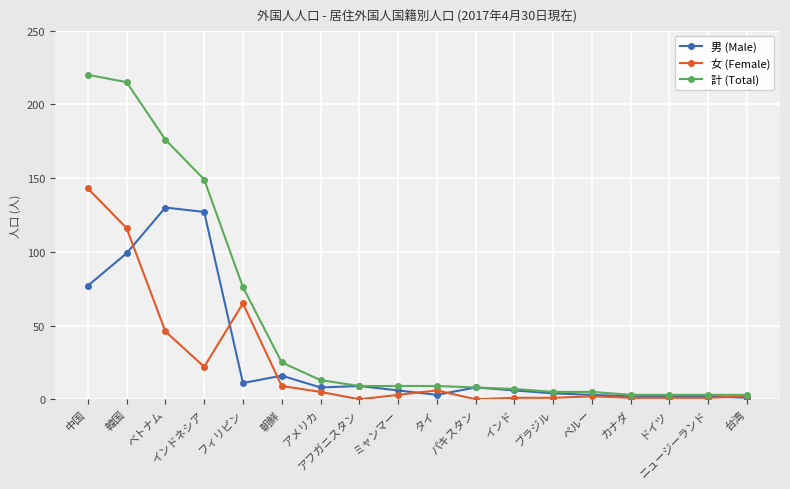

Reading left to right, transcribe all the data shown in this chart.

男 (Male): 中国=77	韓国=99	ベトナム=130	インドネシア=127	フィリピン=11	朝鮮=16	アメリカ=8	アフガニスタン=9	ミャンマー=6	タイ=3	パキスタン=8	インド=6	ブラジル=4	ペルー=3	カナダ=2	ドイツ=2	ニュージーランド=2	台湾=1
女 (Female): 中国=143	韓国=116	ベトナム=46	インドネシア=22	フィリピン=65	朝鮮=9	アメリカ=5	アフガニスタン=0	ミャンマー=3	タイ=6	パキスタン=0	インド=1	ブラジル=1	ペルー=2	カナダ=1	ドイツ=1	ニュージーランド=1	台湾=2
計 (Total): 中国=220	韓国=215	ベトナム=176	インドネシア=149	フィリピン=76	朝鮮=25	アメリカ=13	アフガニスタン=9	ミャンマー=9	タイ=9	パキスタン=8	インド=7	ブラジル=5	ペルー=5	カナダ=3	ドイツ=3	ニュージーランド=3	台湾=3